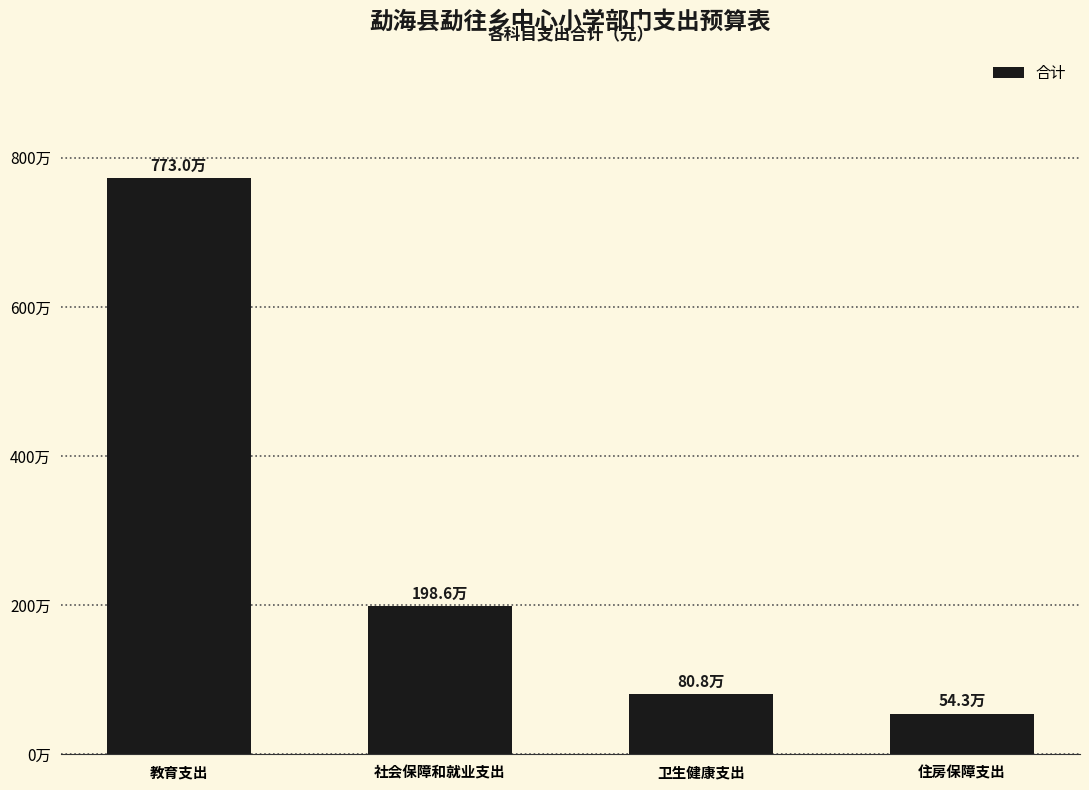

What position from the right is 社会保障和就业支出?

3